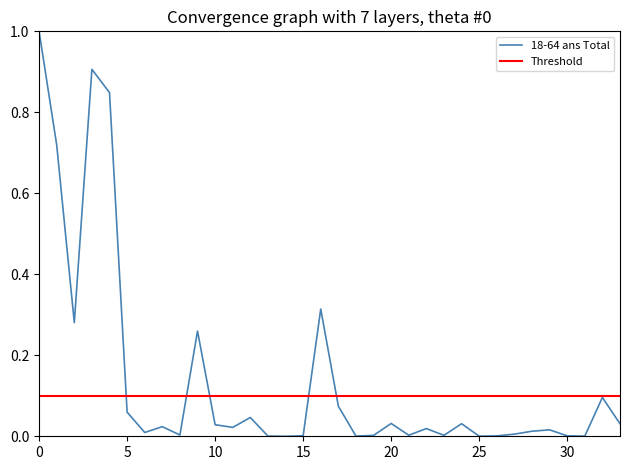

What is the sum of all Threshold values?

3.4